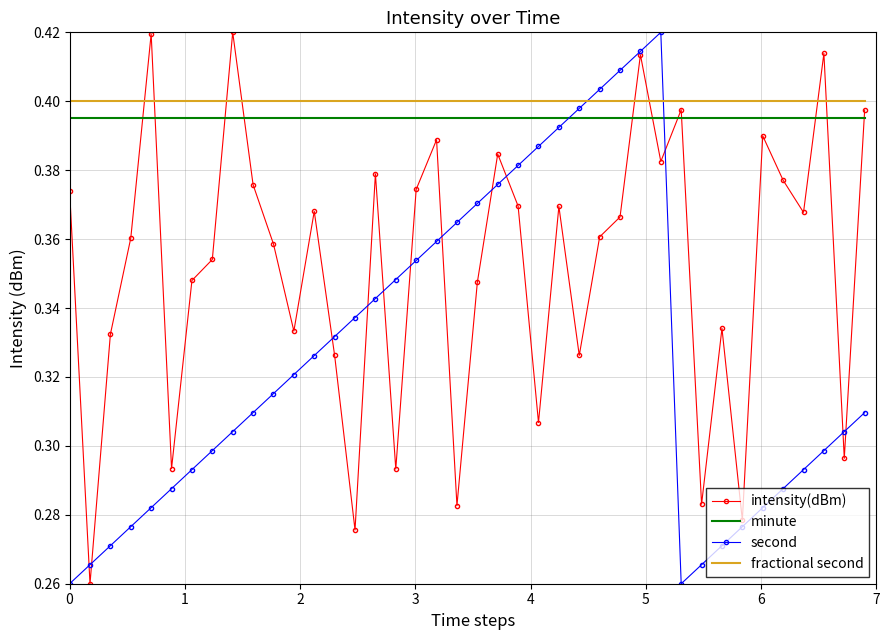

True or false: fractional second and minute cross at least once.

False